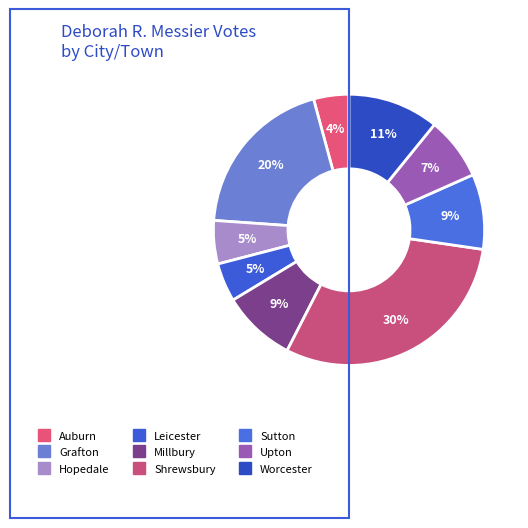

Count the number of slices in the pie.

9